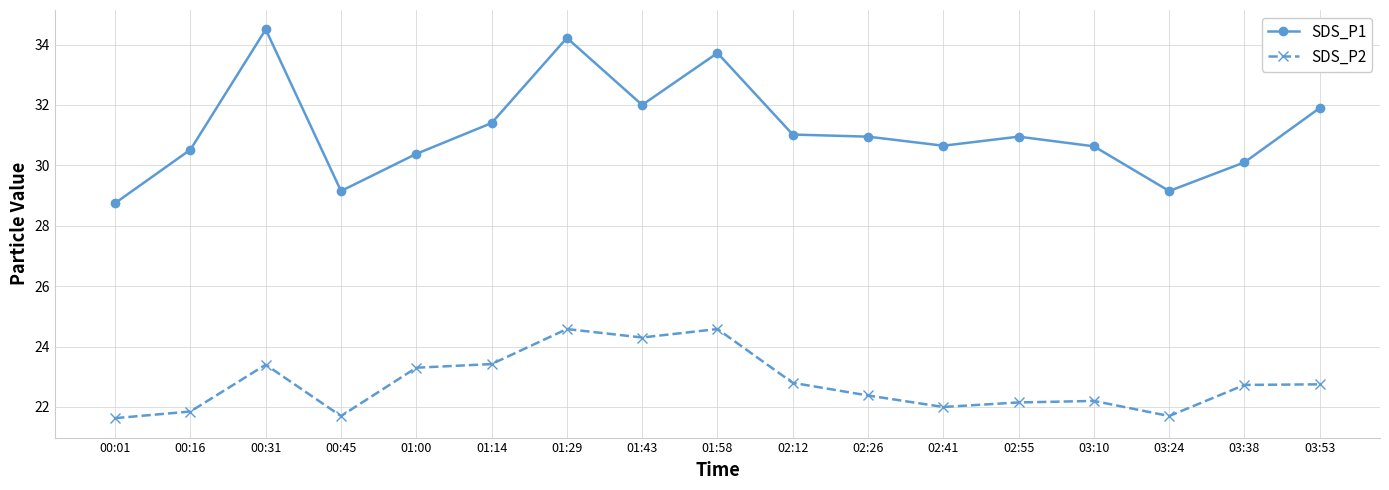

What are all the series names shown in the legend?

SDS_P1, SDS_P2